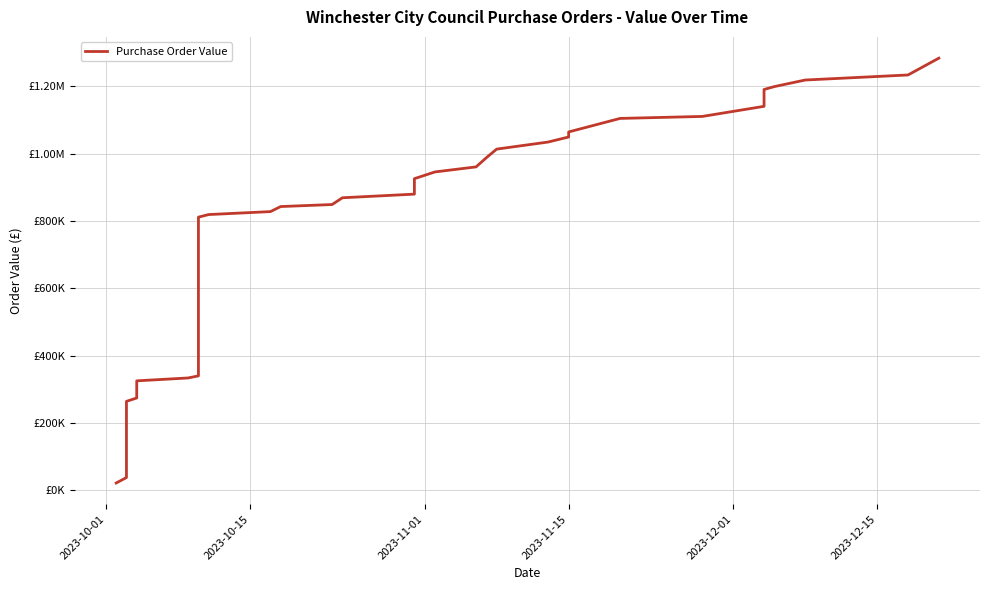

Count the number of categories in the chart.

36